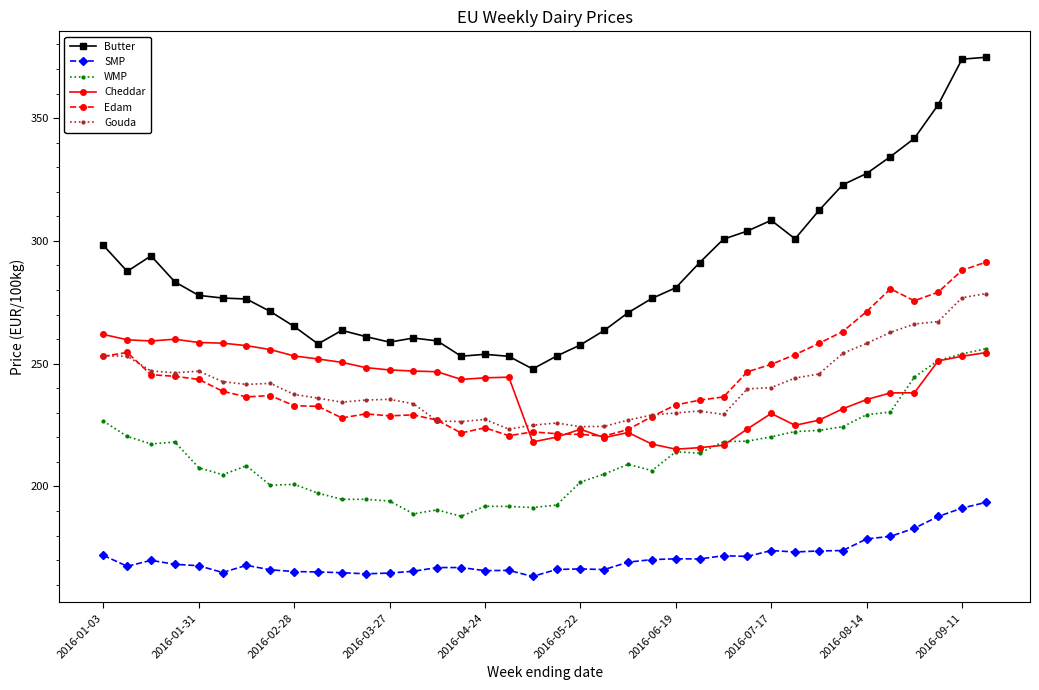

Which series has the largest range (max minus min)?

Butter